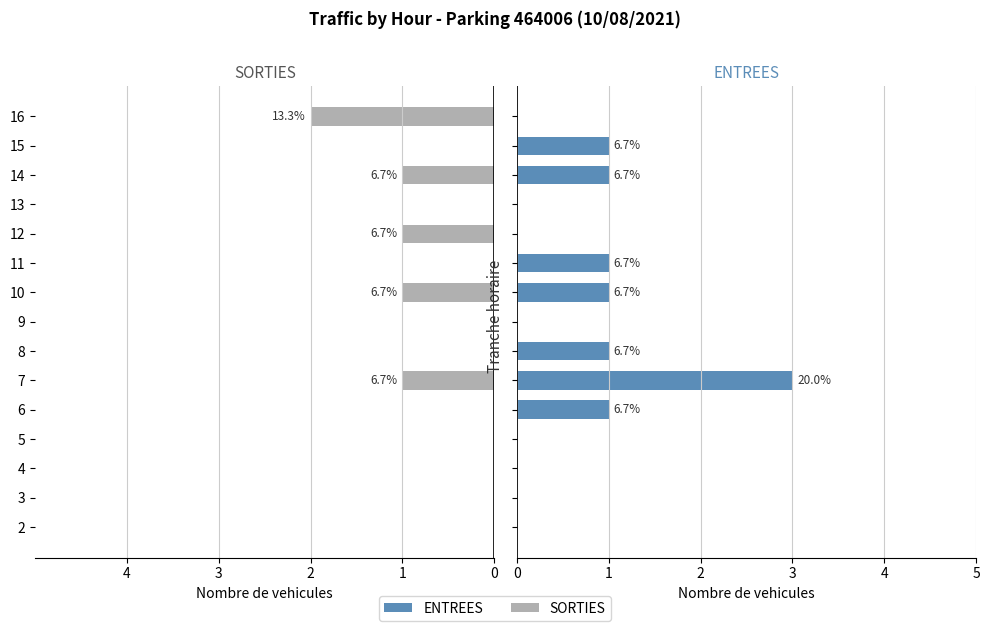

Which series changed the most between 6 and 9?

ENTREES